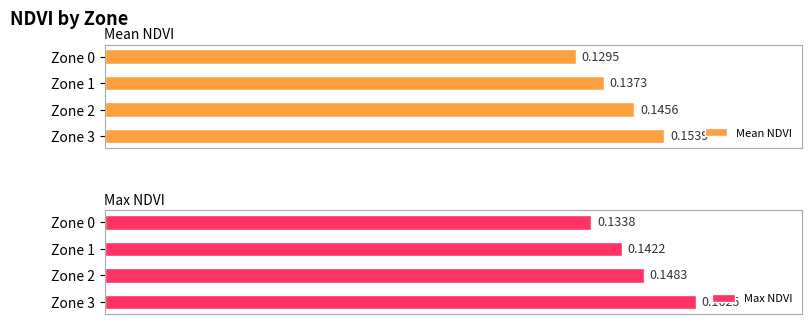

Are the bars grouped side by side (vs. stacked)?

Yes